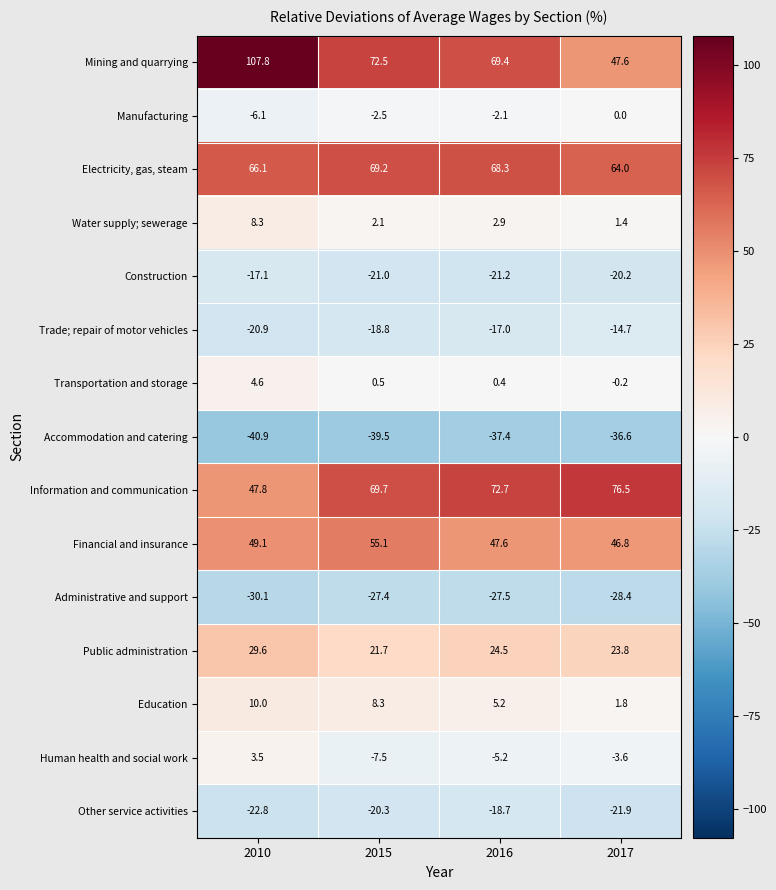

Rank the categories by Administrative and support value from lowest to highest.

2010, 2017, 2016, 2015